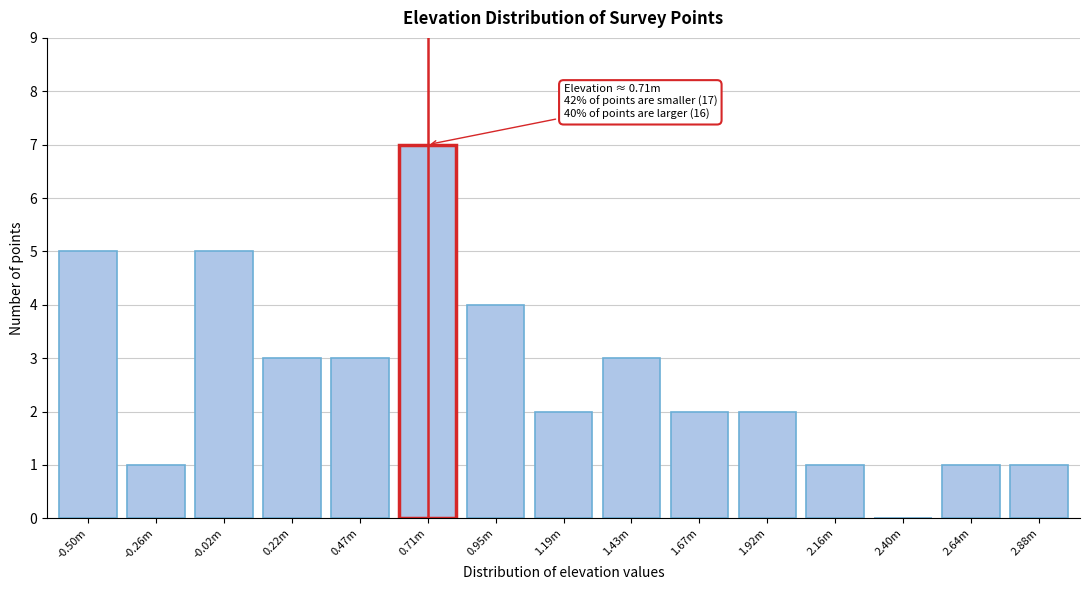

Reading right to left, what are all the values shown in this chart?

2.88m=1	2.64m=1	2.40m=0	2.16m=1	1.92m=2	1.67m=2	1.43m=3	1.19m=2	0.95m=4	0.71m=7	0.47m=3	0.22m=3	-0.02m=5	-0.26m=1	-0.50m=5